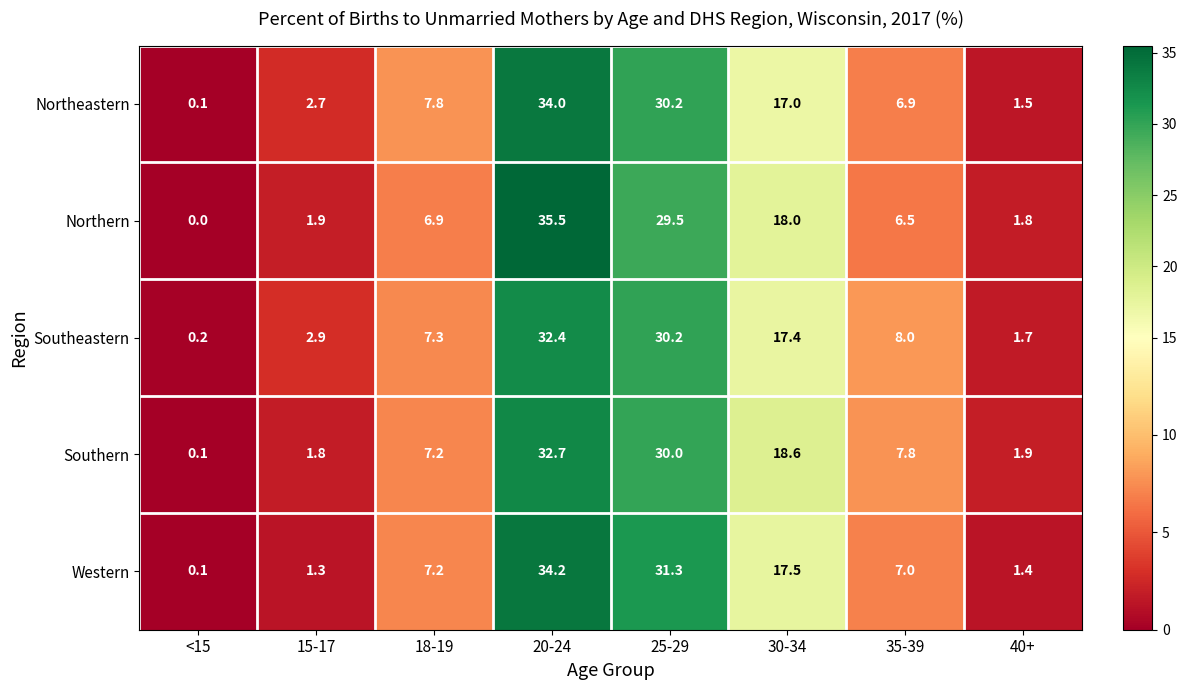

Is the value of Western at 25-29 greater than the value of Southern at 35-39?

Yes